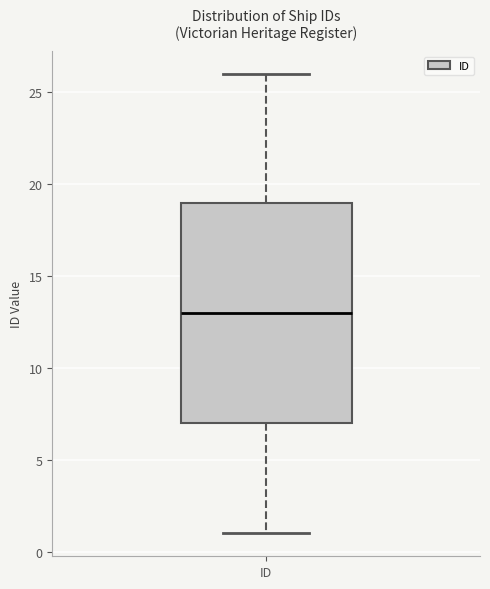

Read this box plot against the y-axis: the position of the median line, the range covered by the box, and the ends of both whiskers. The values are not printed on the chart, so give them approximately, as read against the axis.

median 13, box 7 to 19, whiskers 1 to 26